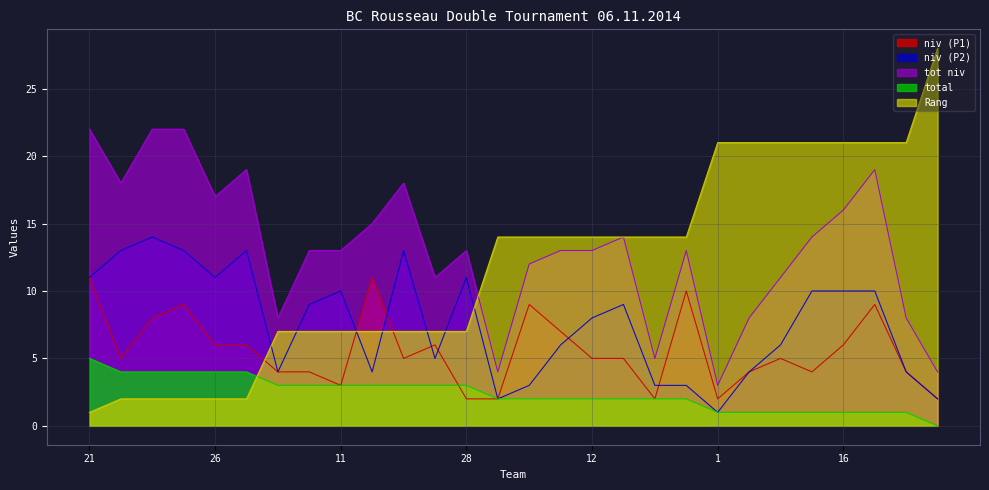

What position from the left is 2?

28